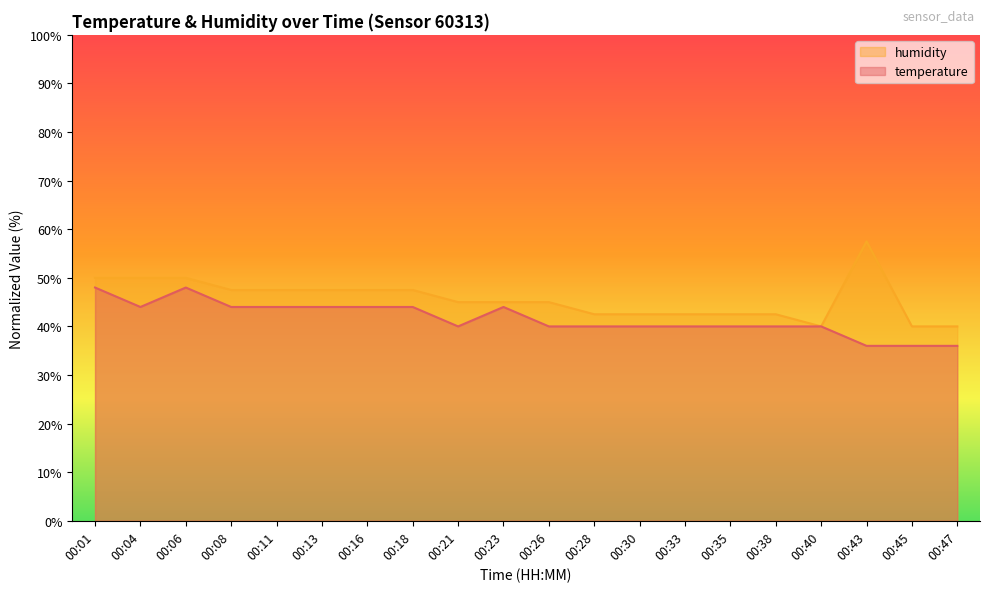

At which category is the sum across all series the highest?

00:01